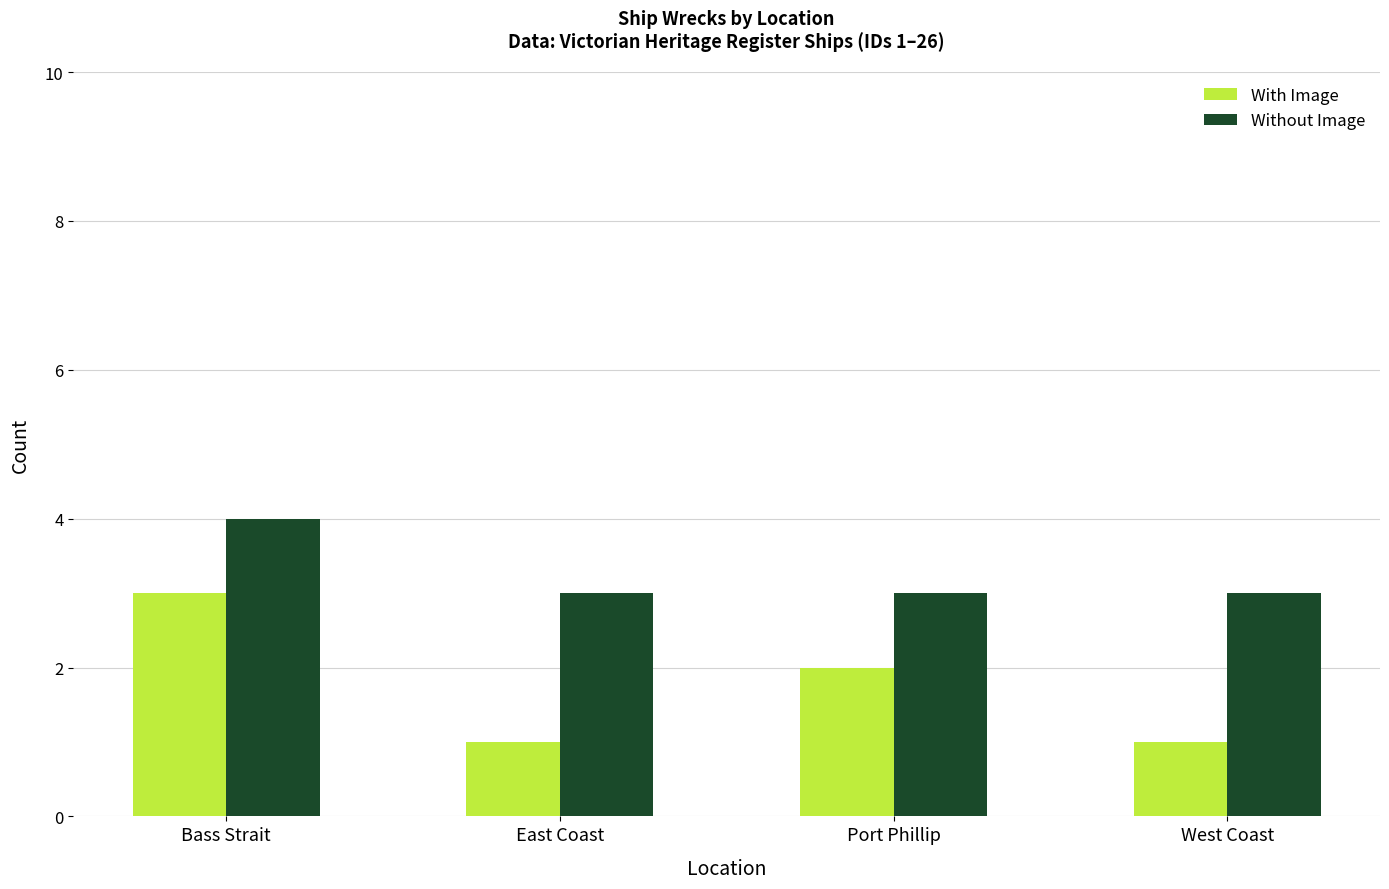

At which category is the sum across all series the highest?

Bass Strait